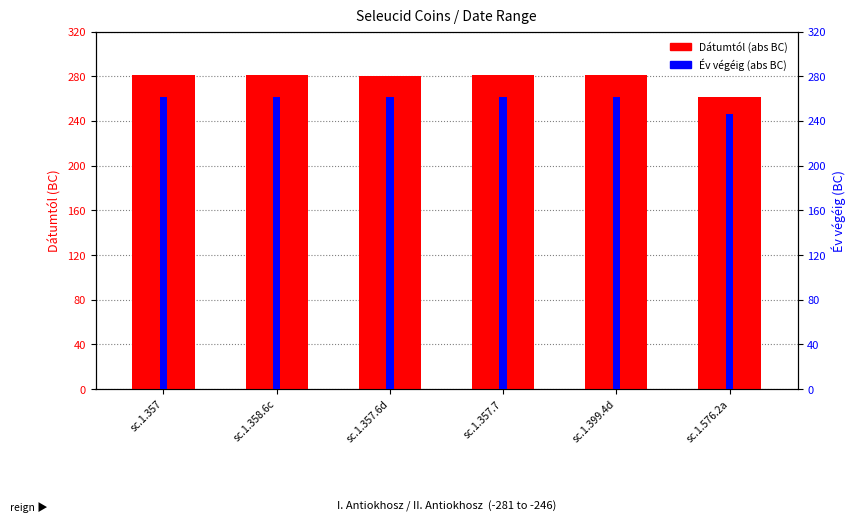

At which label is Dátumtól (abs BC) closest to 271?

sc.1.357.6d